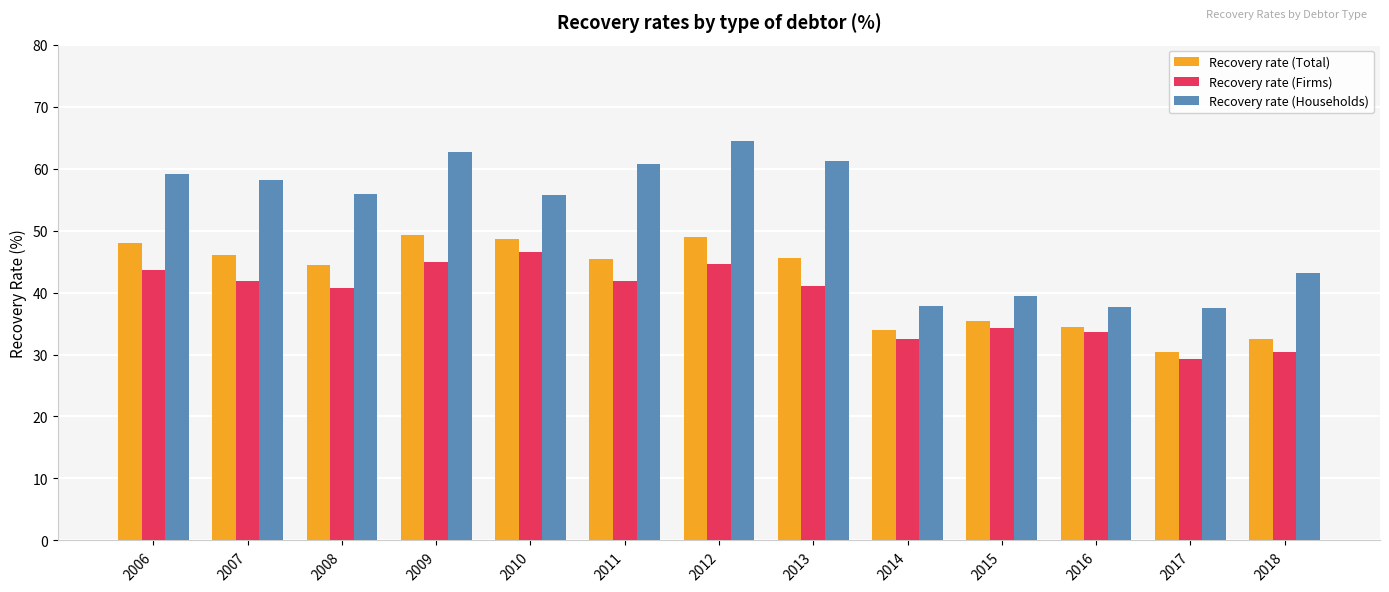

What value does the Recovery rate (Total) series have at 2017?

30.4